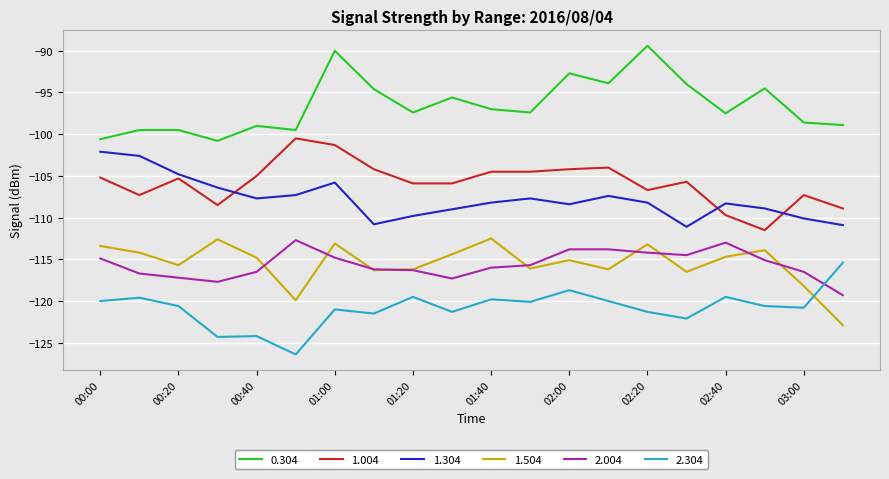

What is the greatest value displayed?

-89.4